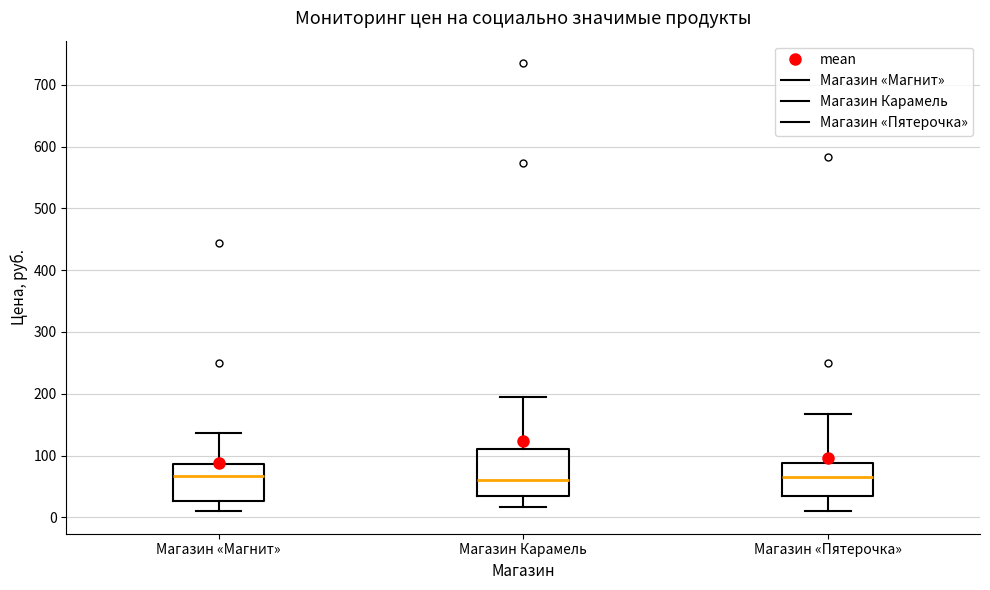

Comparing the boxes themselves (not the whiskers), which one is the tallest?

Магазин Карамель